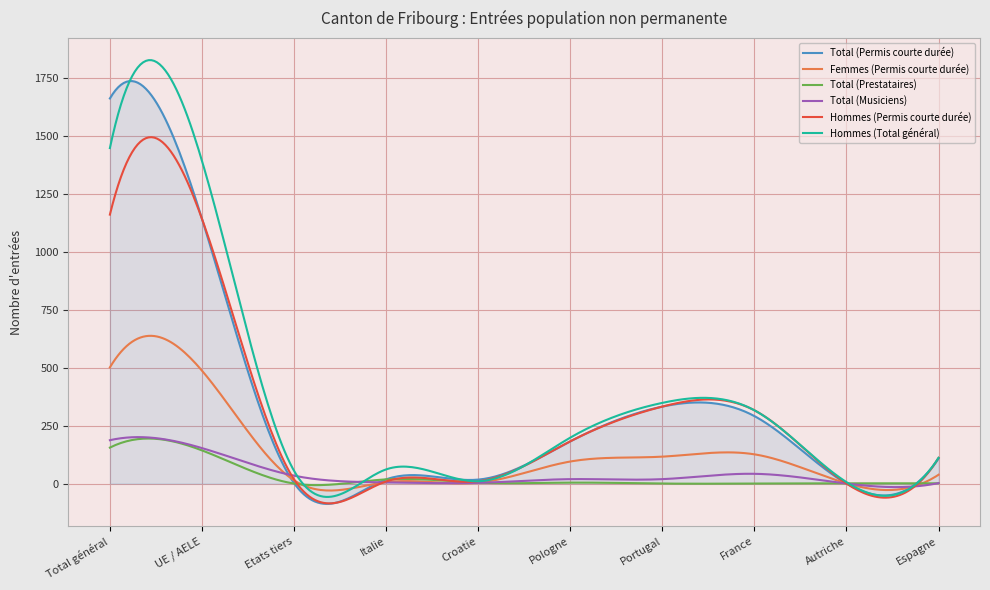

What is the lowest value of the Femmes (Permis courte durée) series?

-30.2